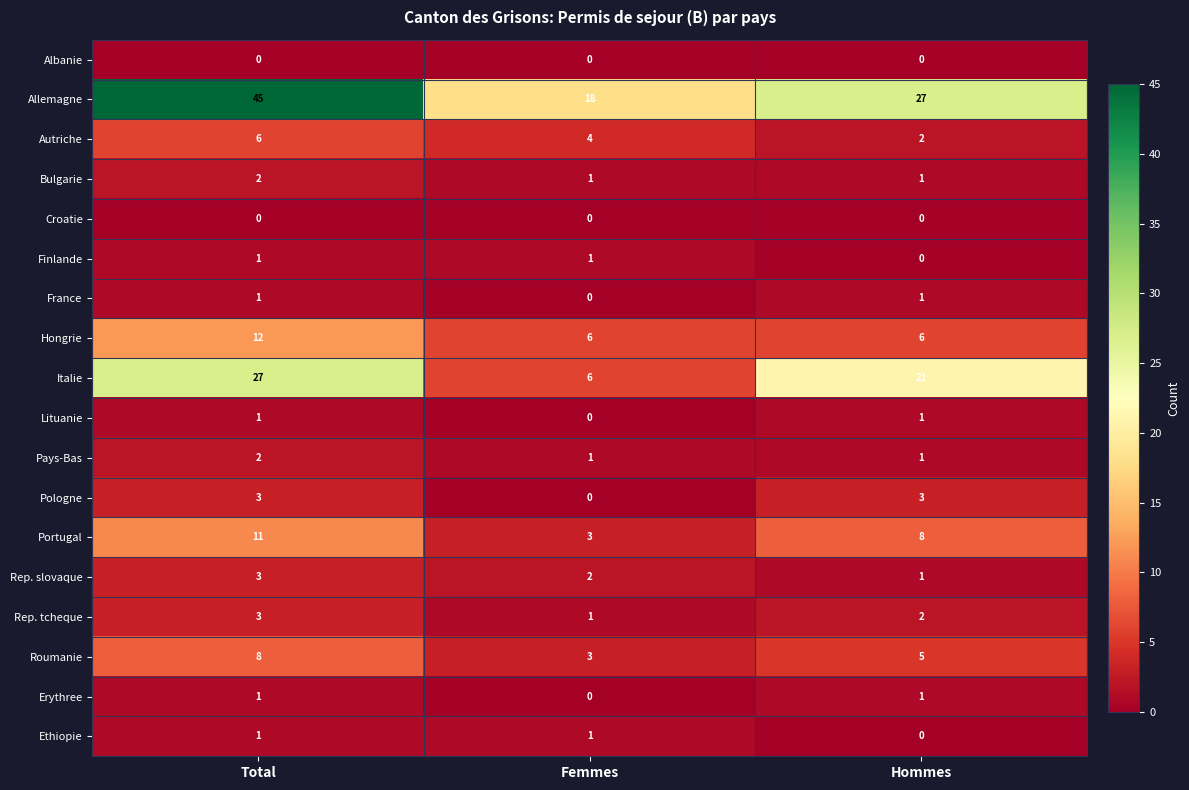

How many data points does each series have?

3